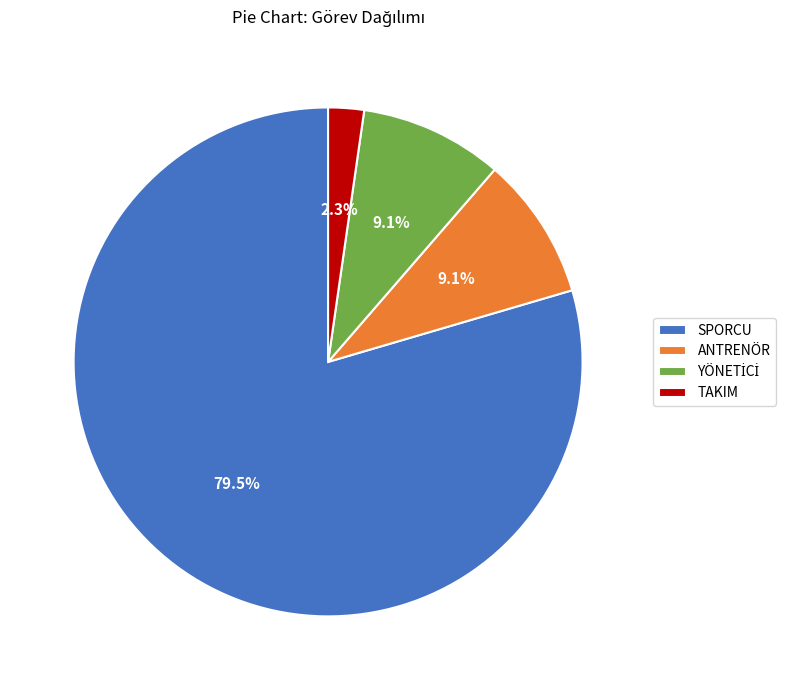

Is it true that SPORCU is 73% of the pie?

False